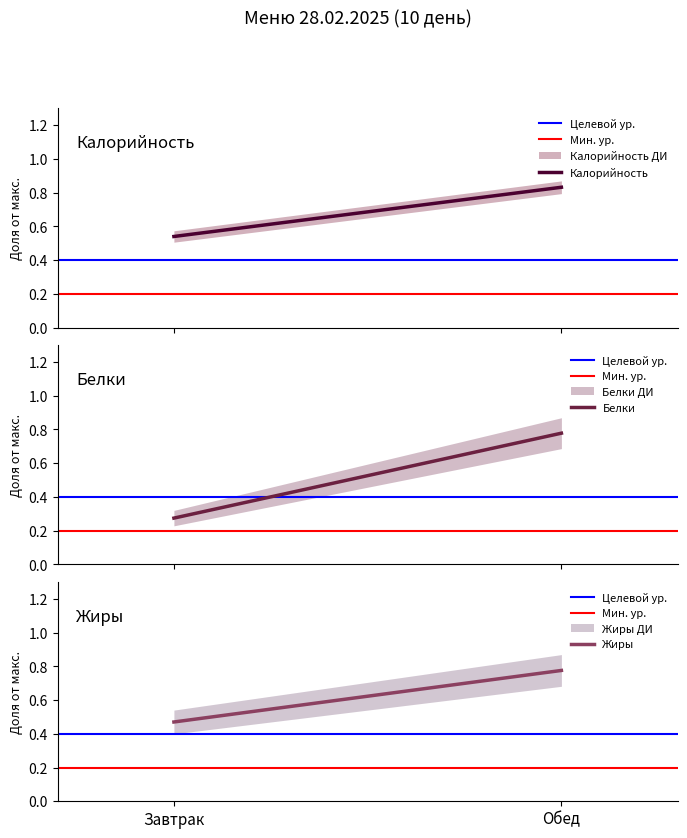

What is the label of the 2nd point from the left?

Обед